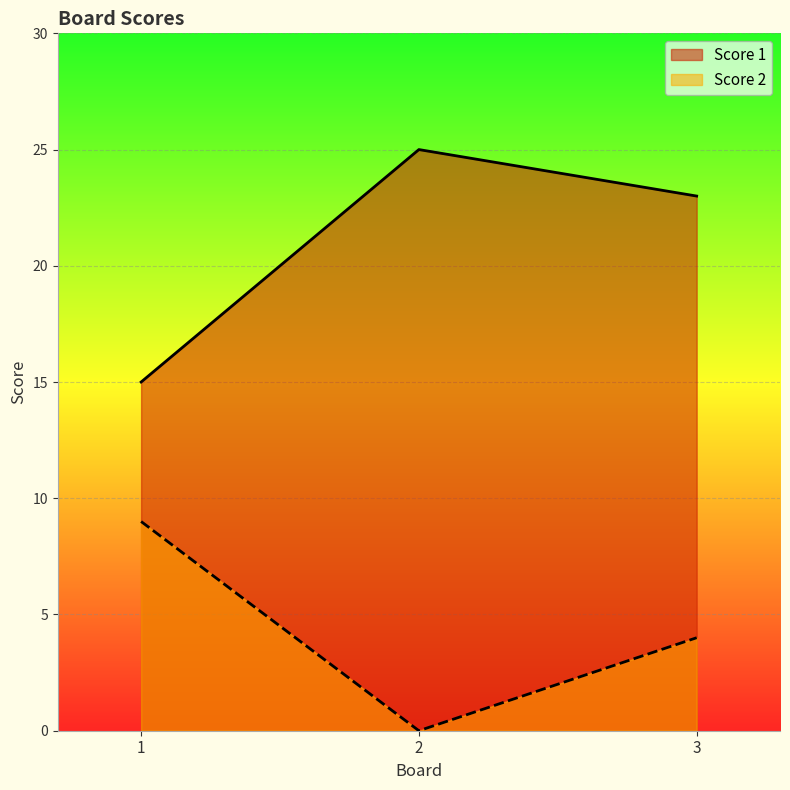

Which series has the largest total across all categories?

Score 1